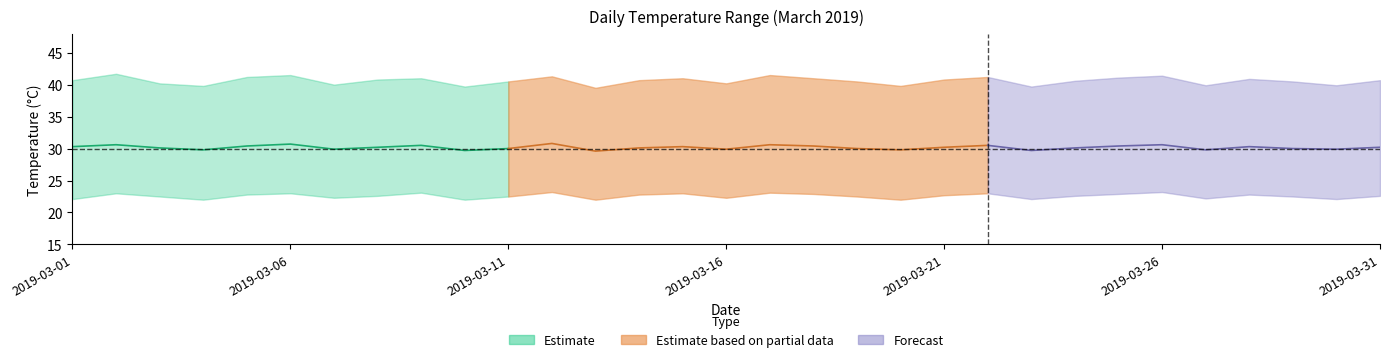

What is the total value across all series at 17?

94.3